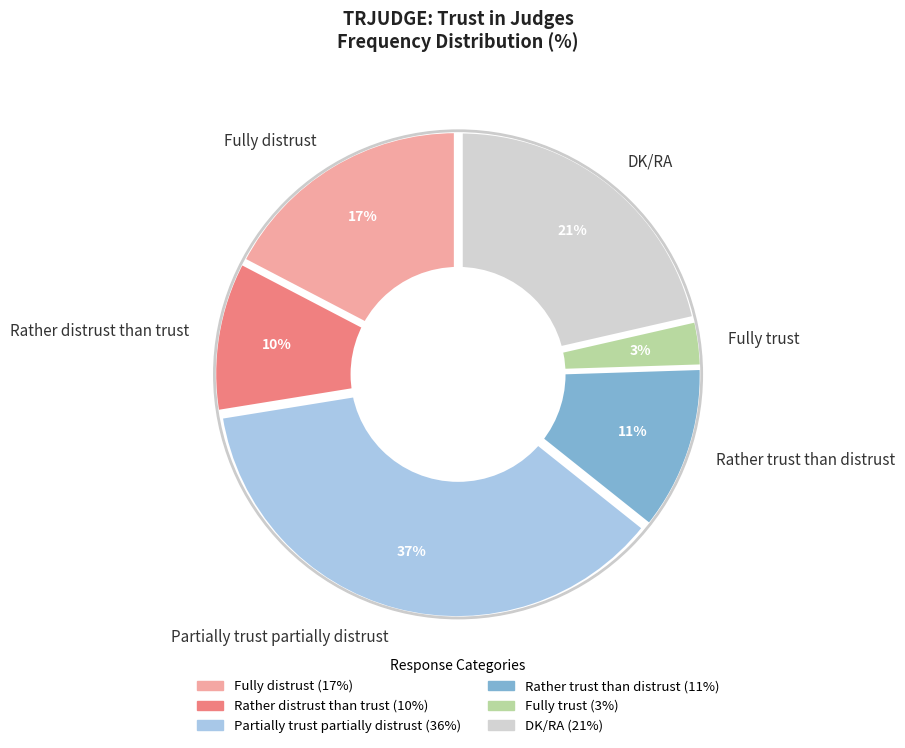

Which category has the smallest portion of the pie?

Fully trust